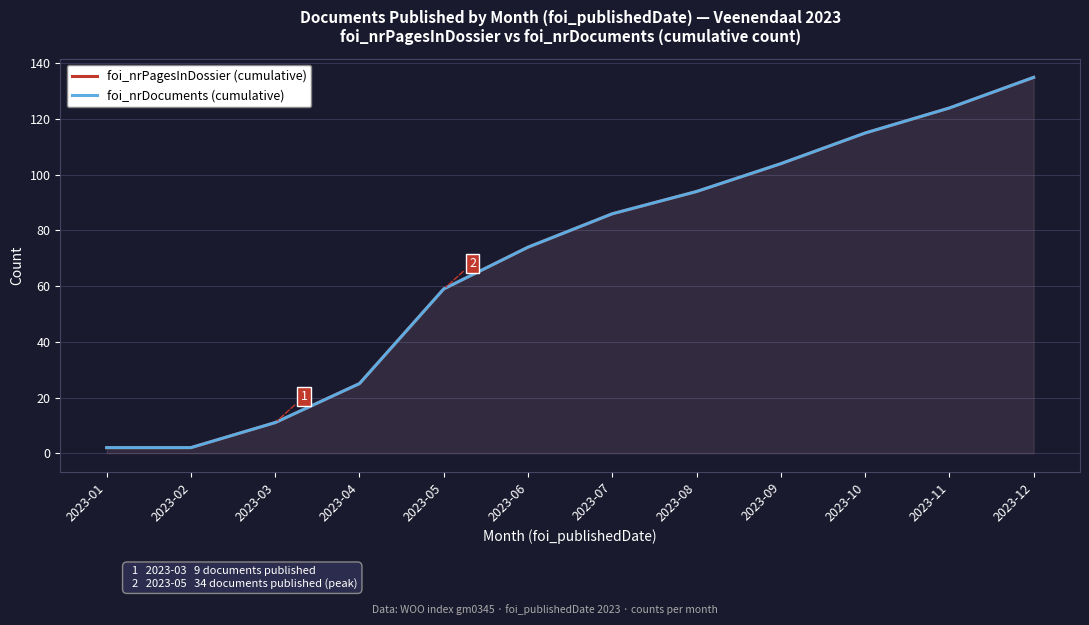

List the series in order of their peak value, highest first.

foi_nrPagesInDossier (cumulative), foi_nrDocuments (cumulative)